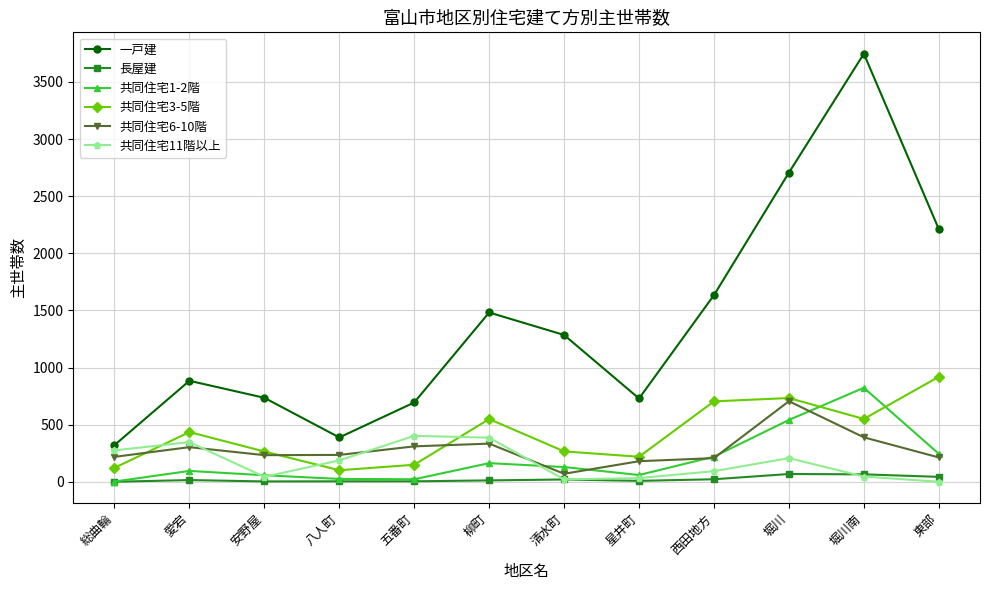

Is this an area chart (filled region under the line)?

No